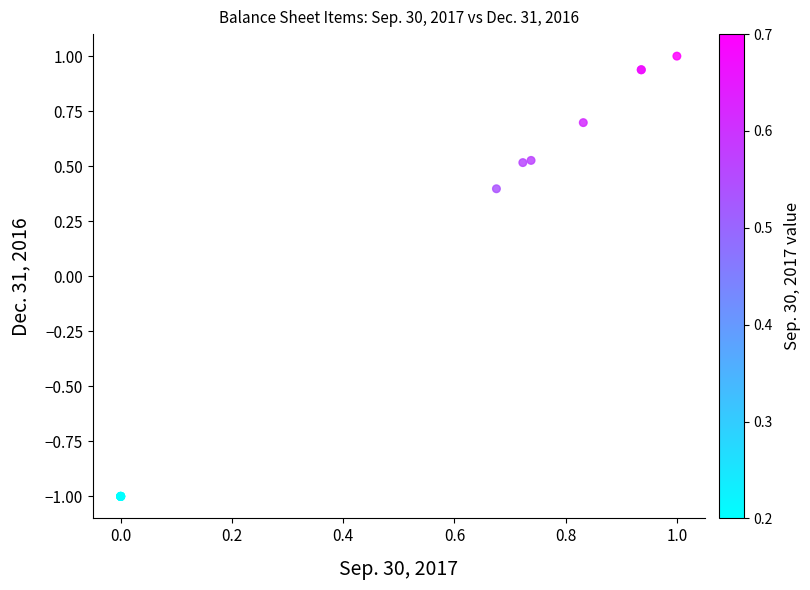

What Y value in the scatter plot is closest to 0?

0.4